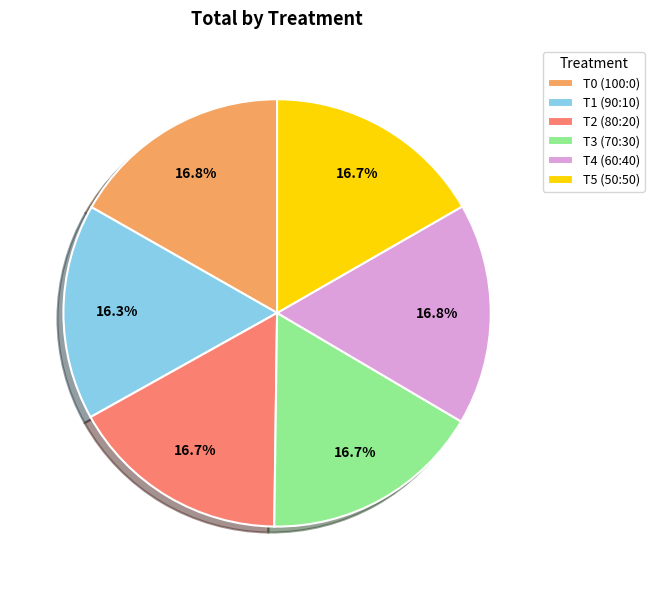

How much of the chart is everything except T3 (70:30)?

83.3%